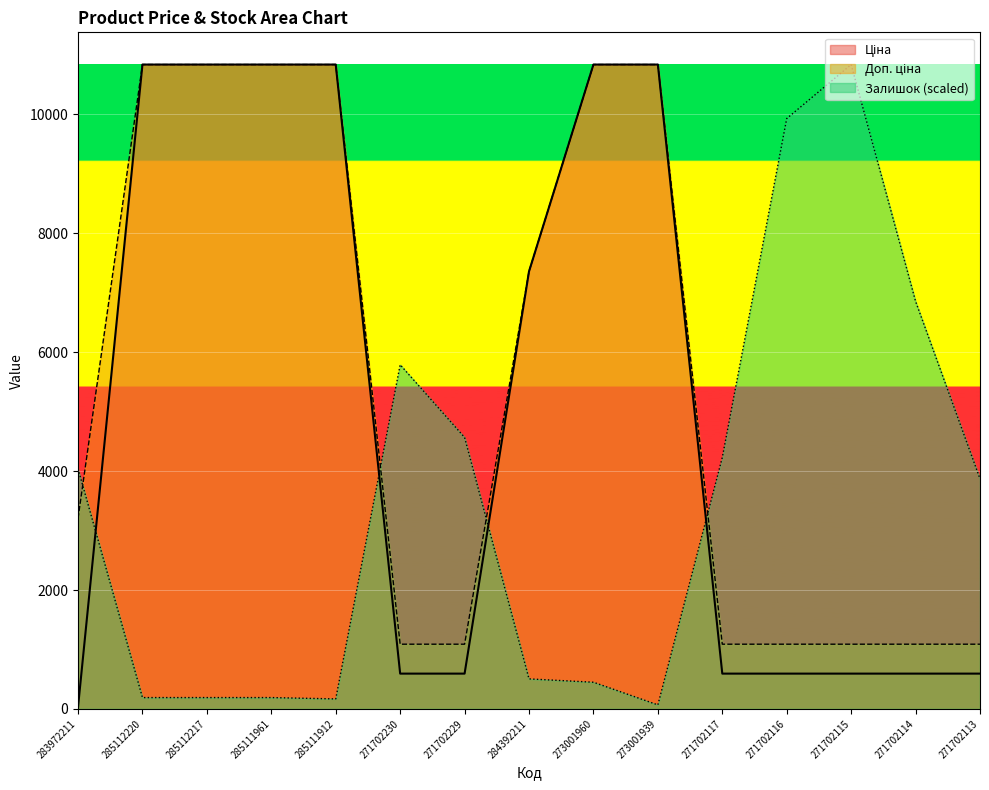

Between which two adjacent categories do Доп. ціна and Залишок first intersect?

283972211 and 285112220